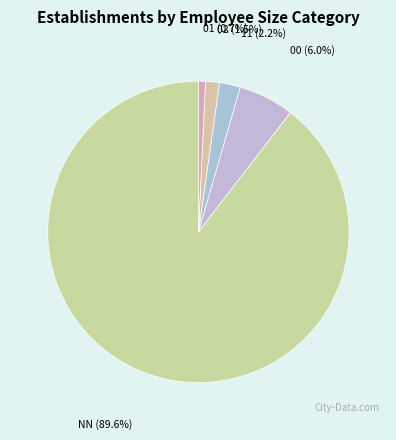

How many slices are in this pie chart?

5